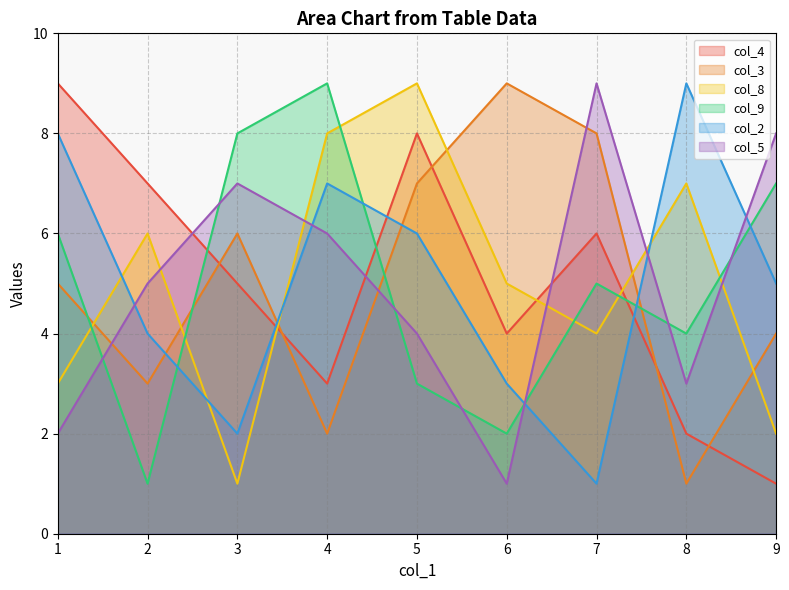

Rank the categories by col_8 value from highest to lowest.

5, 4, 8, 2, 6, 7, 1, 9, 3